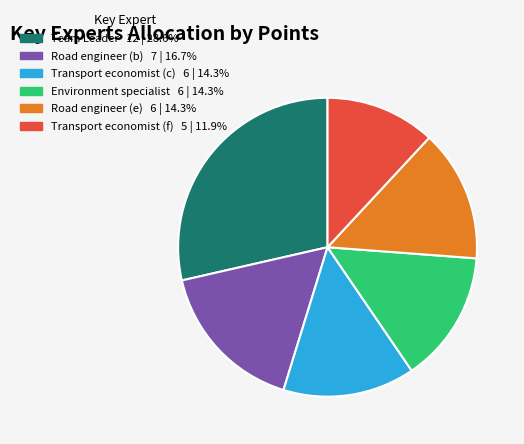

Which category has the smallest portion of the pie?

Transport economist (f)